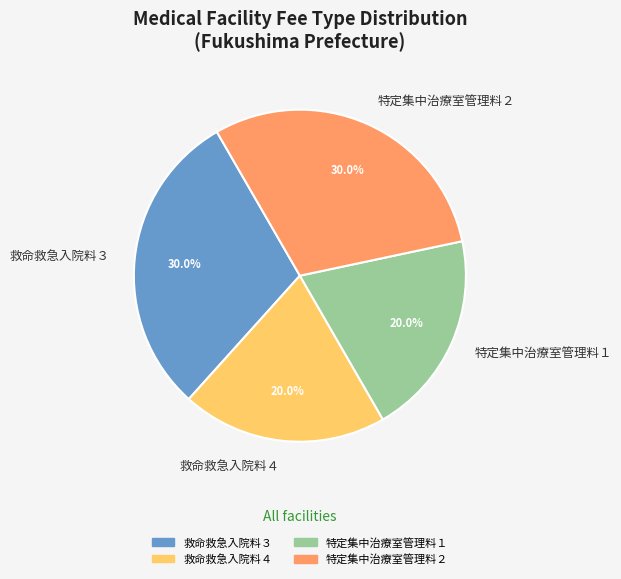

Between 特定集中治療室管理料２ and 救命救急入院料４, which is larger?

特定集中治療室管理料２